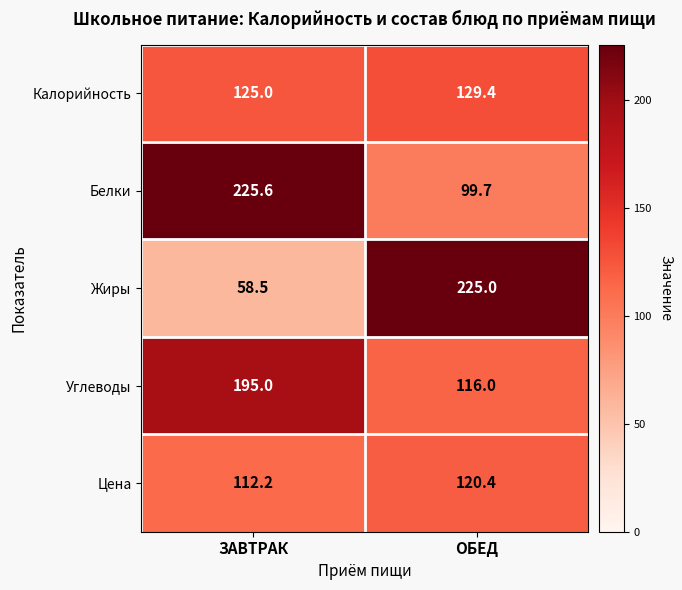

Where is Белки nearest to the value 162?

ОБЕД